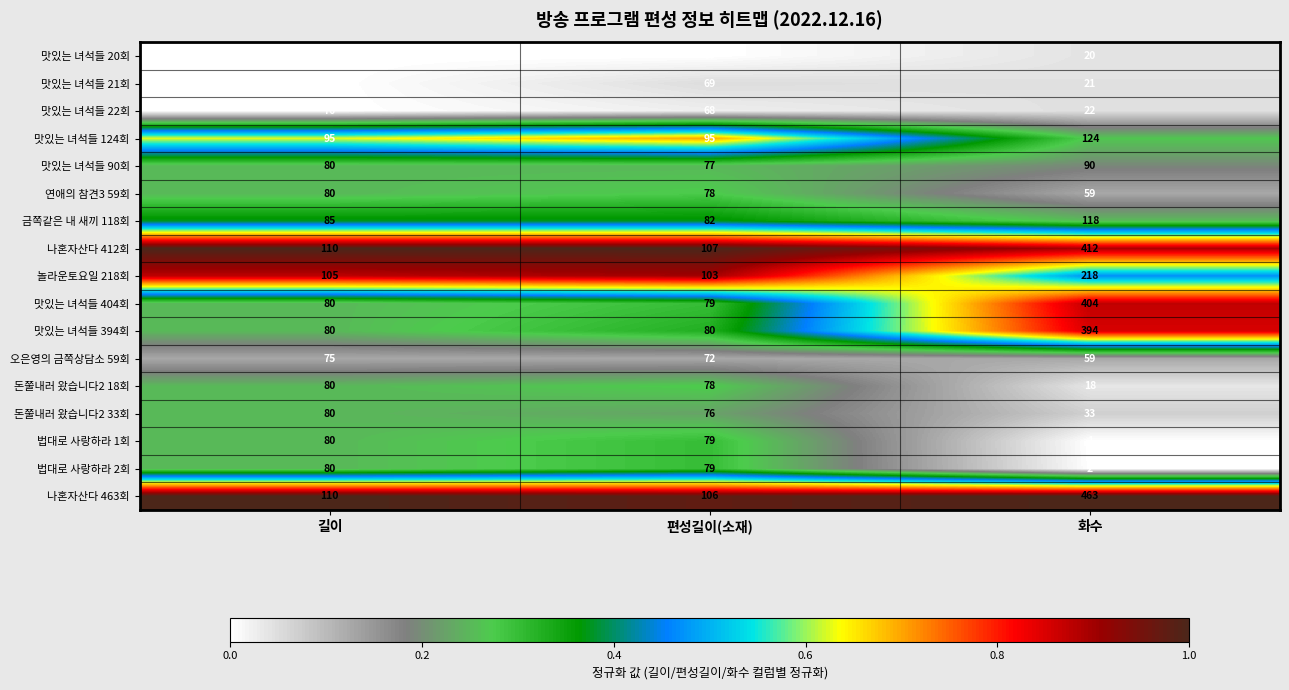

List the labels in order of 나혼자산다 463회 value, largest first.

화수, 길이, 편성길이(소재)